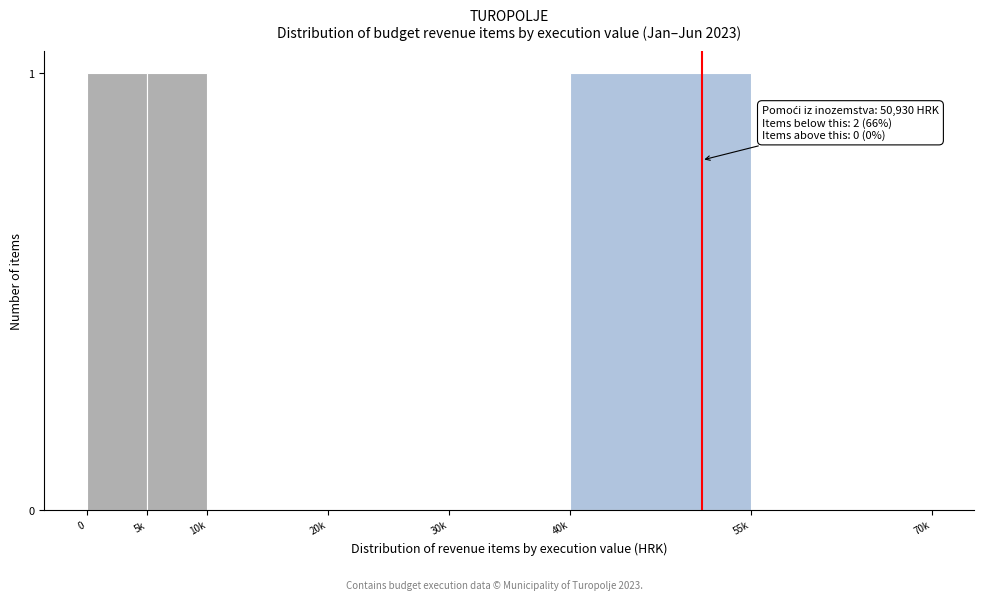

Reading right to left, list all the values displayed in this chart.

55k=0	40k=1	30k=0	20k=0	10k=0	5k=1	0=1